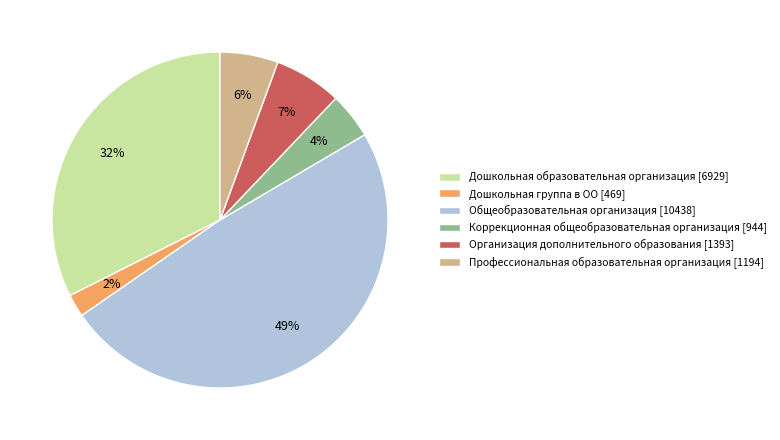

To the nearest percent, what percentage of the pie is Организация дополнительного образования?

7%